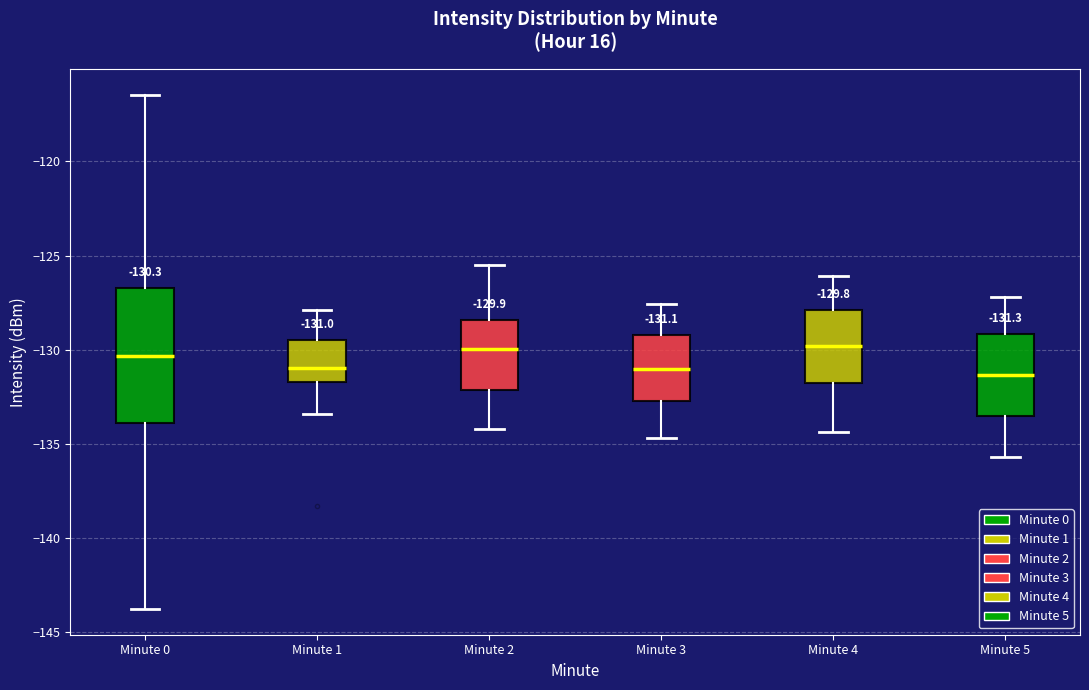

Which box is the tallest, from its lower edge to its upper edge?

Minute 0